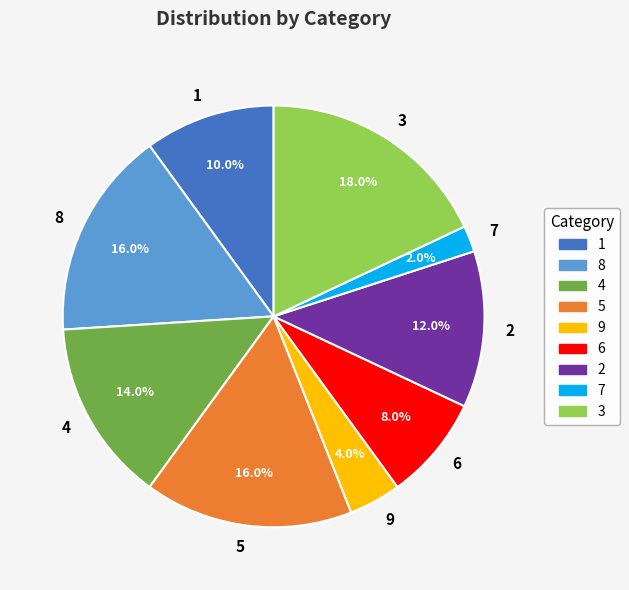

Between 9 and 7, which is larger?

9